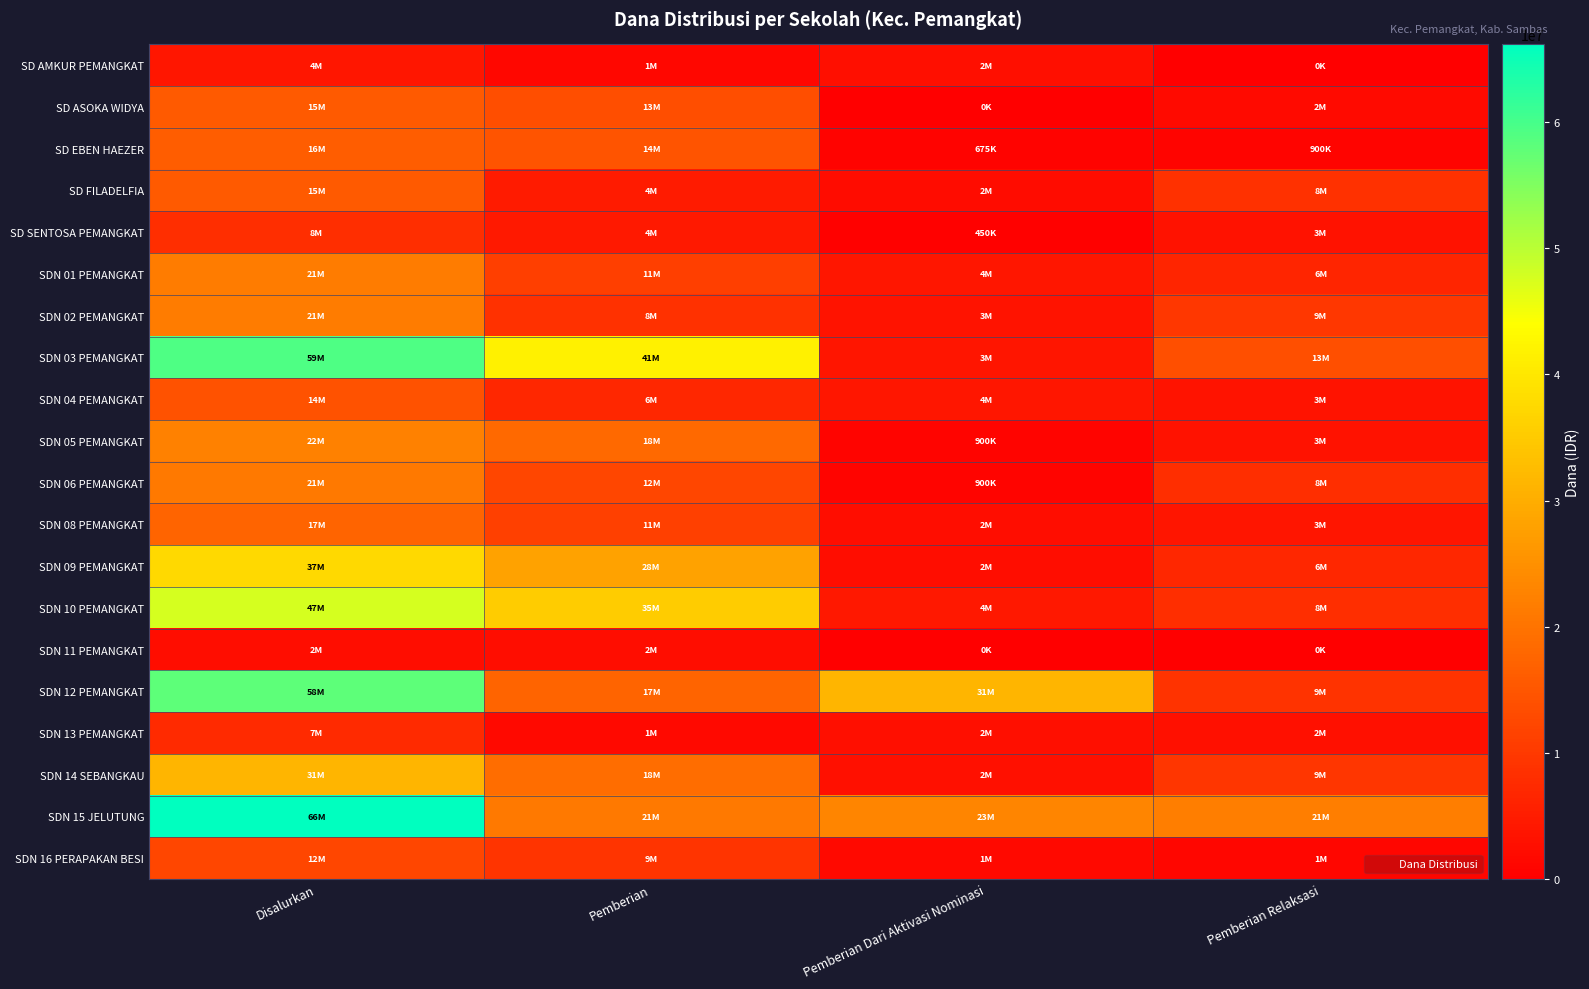

Reading left to right, list all the values displayed in this chart.

SD AMKUR PEMANGKAT: Disalurkan=4050000	Pemberian=1350000	Pemberian Dari Aktivasi Nominasi=2700000	Pemberian Relaksasi=0
SD ASOKA WIDYA: Disalurkan=15525000	Pemberian=13500000	Pemberian Dari Aktivasi Nominasi=0	Pemberian Relaksasi=2025000
SD EBEN HAEZER: Disalurkan=16200000	Pemberian=14625000	Pemberian Dari Aktivasi Nominasi=675000	Pemberian Relaksasi=900000
SD FILADELFIA: Disalurkan=15525000	Pemberian=4725000	Pemberian Dari Aktivasi Nominasi=2250000	Pemberian Relaksasi=8550000
SD SENTOSA PEMANGKAT: Disalurkan=8100000	Pemberian=4500000	Pemberian Dari Aktivasi Nominasi=450000	Pemberian Relaksasi=3150000
SDN 01 PEMANGKAT: Disalurkan=21600000	Pemberian=11025000	Pemberian Dari Aktivasi Nominasi=4050000	Pemberian Relaksasi=6525000
SDN 02 PEMANGKAT: Disalurkan=21600000	Pemberian=8550000	Pemberian Dari Aktivasi Nominasi=3375000	Pemberian Relaksasi=9675000
SDN 03 PEMANGKAT: Disalurkan=59175000	Pemberian=41625000	Pemberian Dari Aktivasi Nominasi=3825000	Pemberian Relaksasi=13725000
SDN 04 PEMANGKAT: Disalurkan=14400000	Pemberian=6750000	Pemberian Dari Aktivasi Nominasi=4050000	Pemberian Relaksasi=3600000
SDN 05 PEMANGKAT: Disalurkan=22275000	Pemberian=18225000	Pemberian Dari Aktivasi Nominasi=900000	Pemberian Relaksasi=3150000
SDN 06 PEMANGKAT: Disalurkan=21150000	Pemberian=12150000	Pemberian Dari Aktivasi Nominasi=900000	Pemberian Relaksasi=8100000
SDN 08 PEMANGKAT: Disalurkan=17550000	Pemberian=11250000	Pemberian Dari Aktivasi Nominasi=2475000	Pemberian Relaksasi=3825000
SDN 09 PEMANGKAT: Disalurkan=37575000	Pemberian=28125000	Pemberian Dari Aktivasi Nominasi=2475000	Pemberian Relaksasi=6975000
SDN 10 PEMANGKAT: Disalurkan=47700000	Pemberian=35325000	Pemberian Dari Aktivasi Nominasi=4275000	Pemberian Relaksasi=8100000
SDN 11 PEMANGKAT: Disalurkan=2475000	Pemberian=2475000	Pemberian Dari Aktivasi Nominasi=0	Pemberian Relaksasi=0
SDN 12 PEMANGKAT: Disalurkan=58050000	Pemberian=17550000	Pemberian Dari Aktivasi Nominasi=31500000	Pemberian Relaksasi=9000000
SDN 13 PEMANGKAT: Disalurkan=7425000	Pemberian=1800000	Pemberian Dari Aktivasi Nominasi=2700000	Pemberian Relaksasi=2925000
SDN 14 SEBANGKAU: Disalurkan=31275000	Pemberian=18900000	Pemberian Dari Aktivasi Nominasi=2925000	Pemberian Relaksasi=9450000
SDN 15 JELUTUNG: Disalurkan=66150000	Pemberian=21150000	Pemberian Dari Aktivasi Nominasi=23175000	Pemberian Relaksasi=21825000
SDN 16 PERAPAKAN BESI: Disalurkan=12150000	Pemberian=9225000	Pemberian Dari Aktivasi Nominasi=1800000	Pemberian Relaksasi=1125000